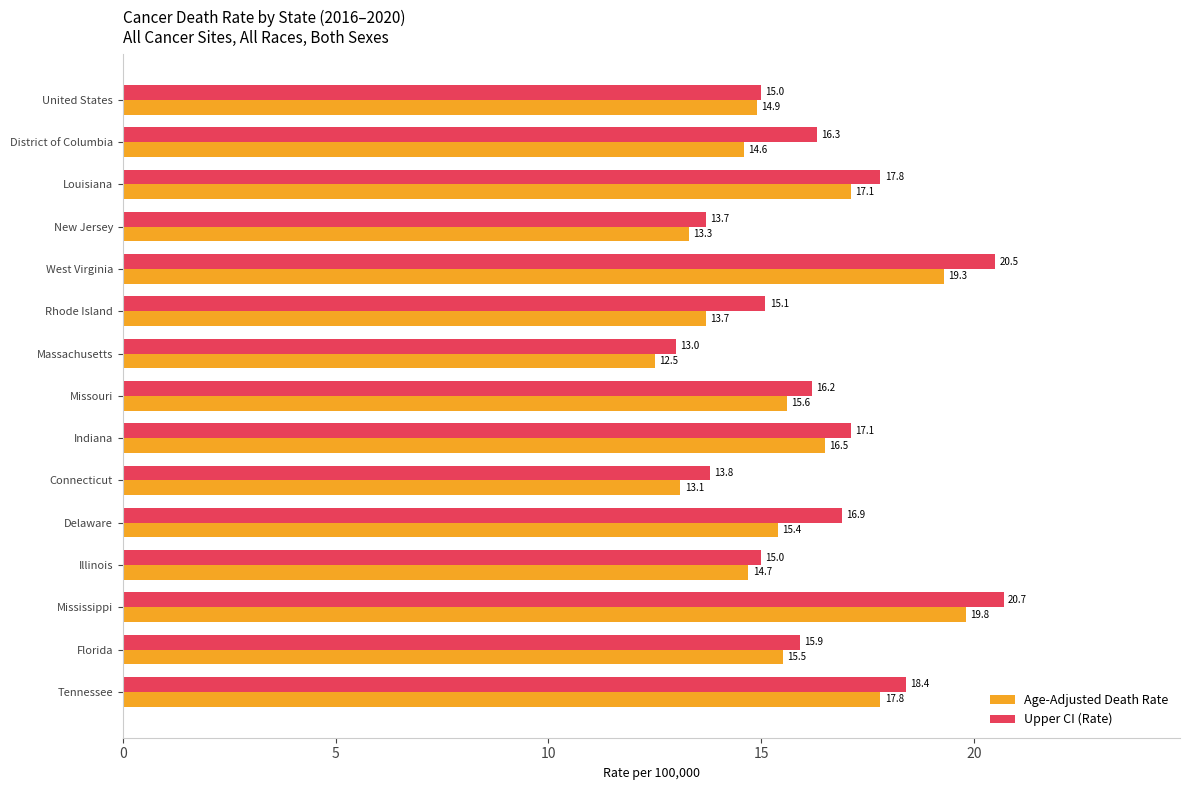

At which category is the sum across all series the highest?

Mississippi